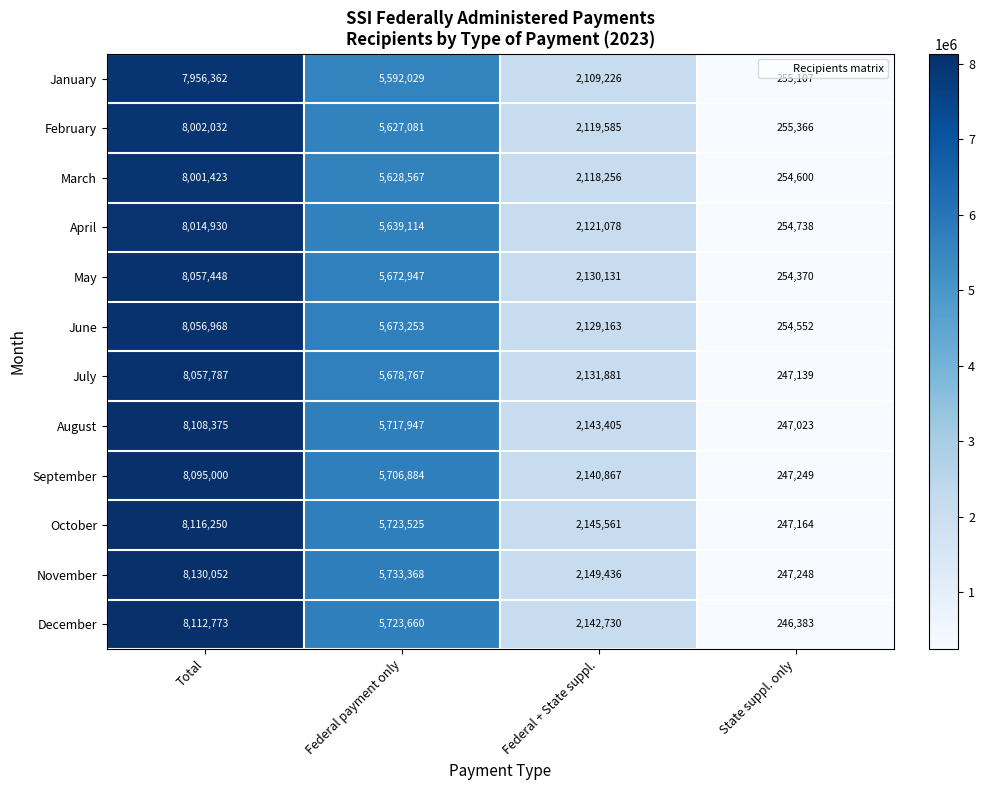

What value does the January series have at Federal + State suppl.?

2109226